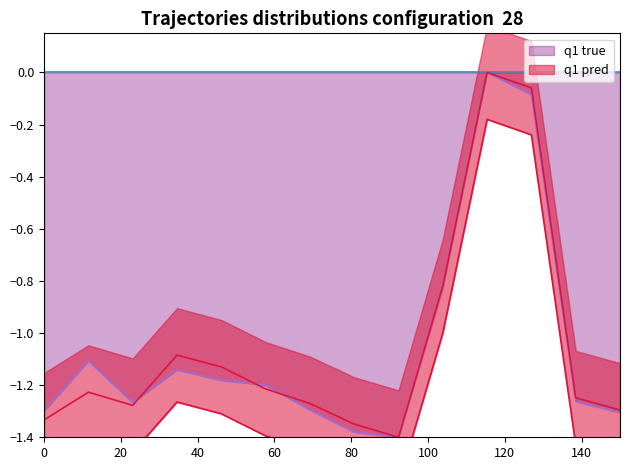

What is the value of the totcest point at the 1st from the left?

-1.3